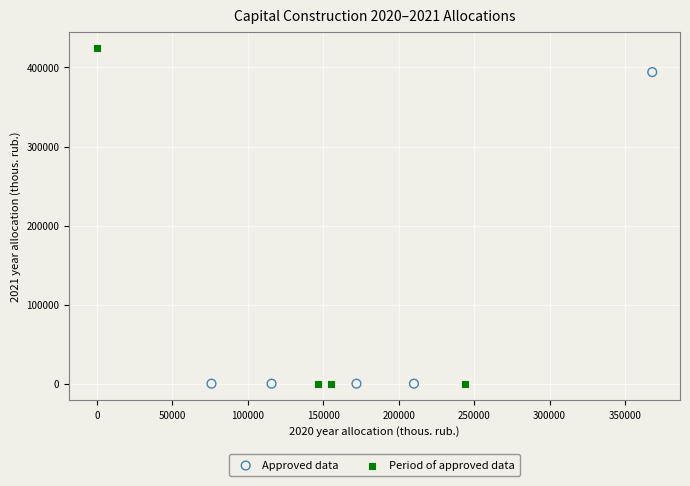

Which series reaches the maximum Y coordinate?

Period of approved data